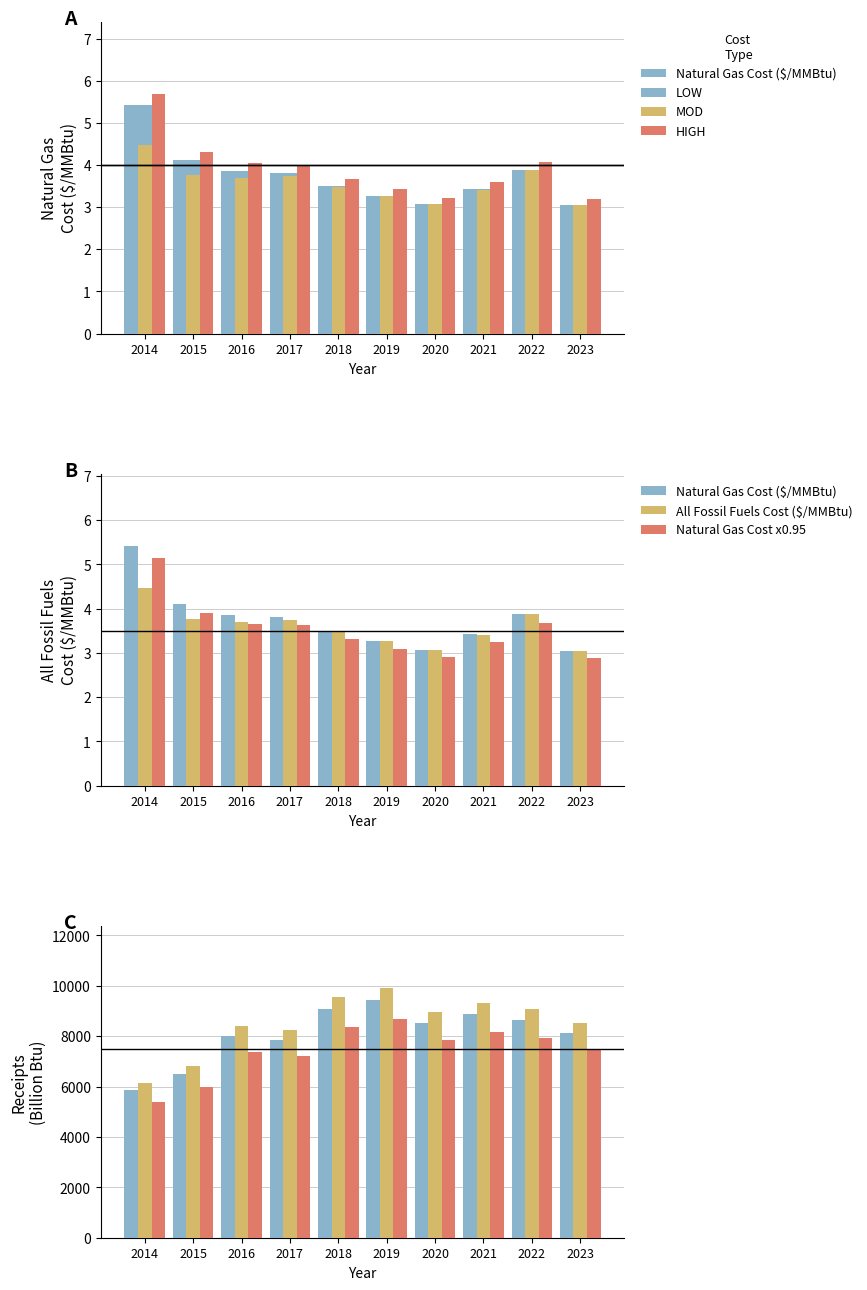

At which label does Natural Gas Cost ($/MMBtu) reach its minimum?

2023